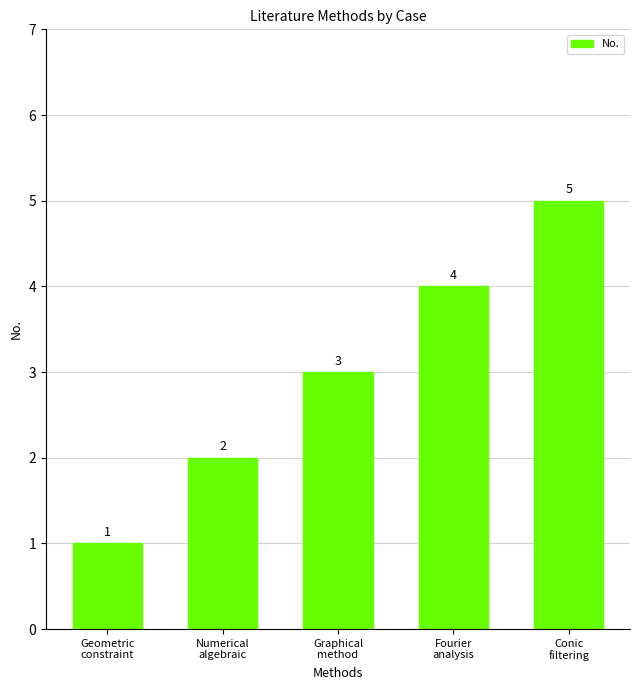

What is the value of the 5th bar from the left?

5